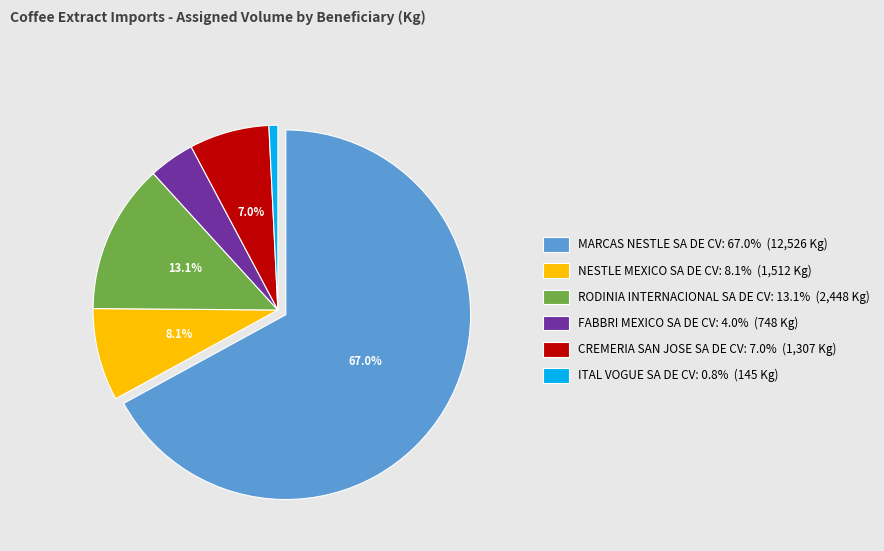

Count the number of slices in the pie.

6